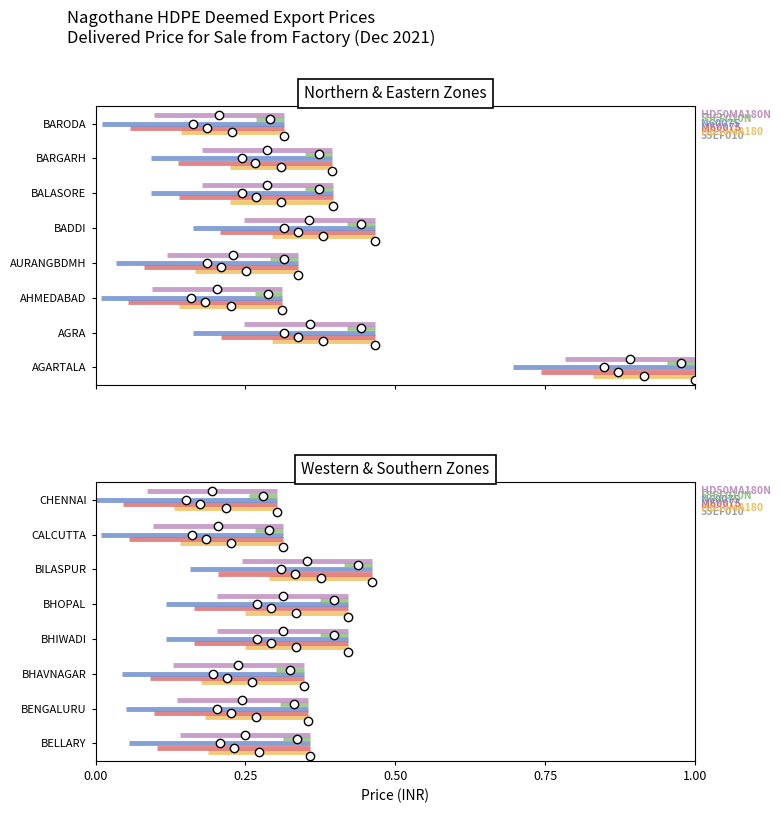

Is it true that HD50MA180N equals 0.2 at 0.00?

True